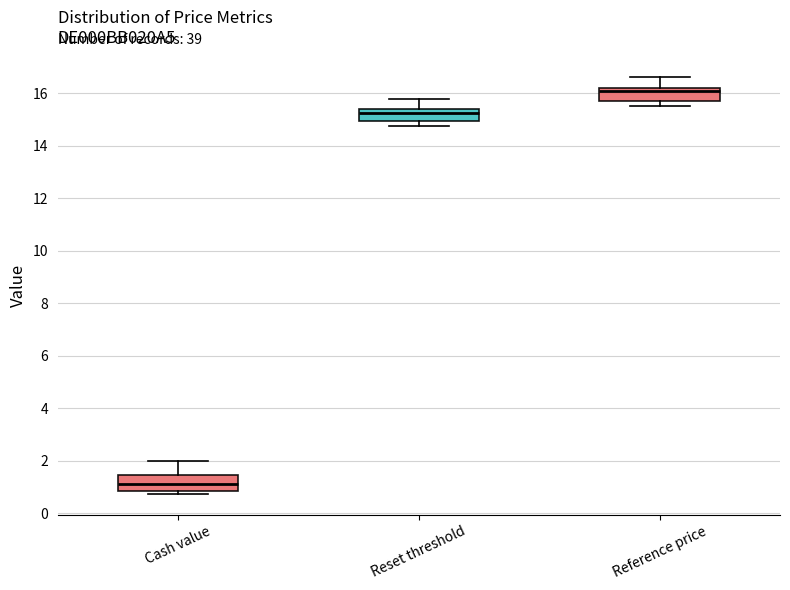

Where does the upper whisker of the box for Reference price end on the y-axis? The values are not printed on the chart, so give them approximately, as read against the axis.

16.6